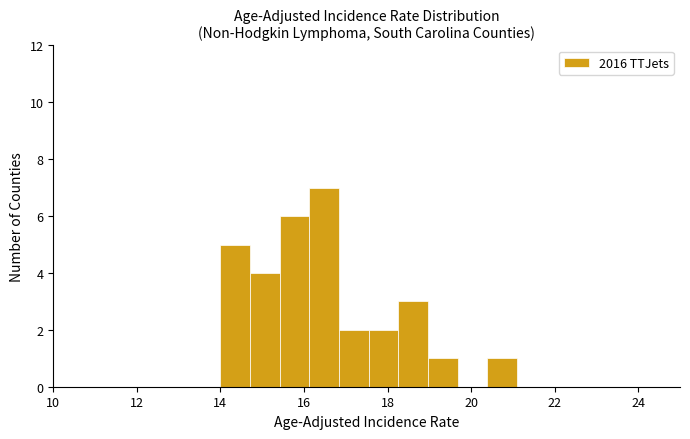

Around what value on the x-axis is the tallest bar? Give the approximate position of its centre, as read against the axis.

16.4